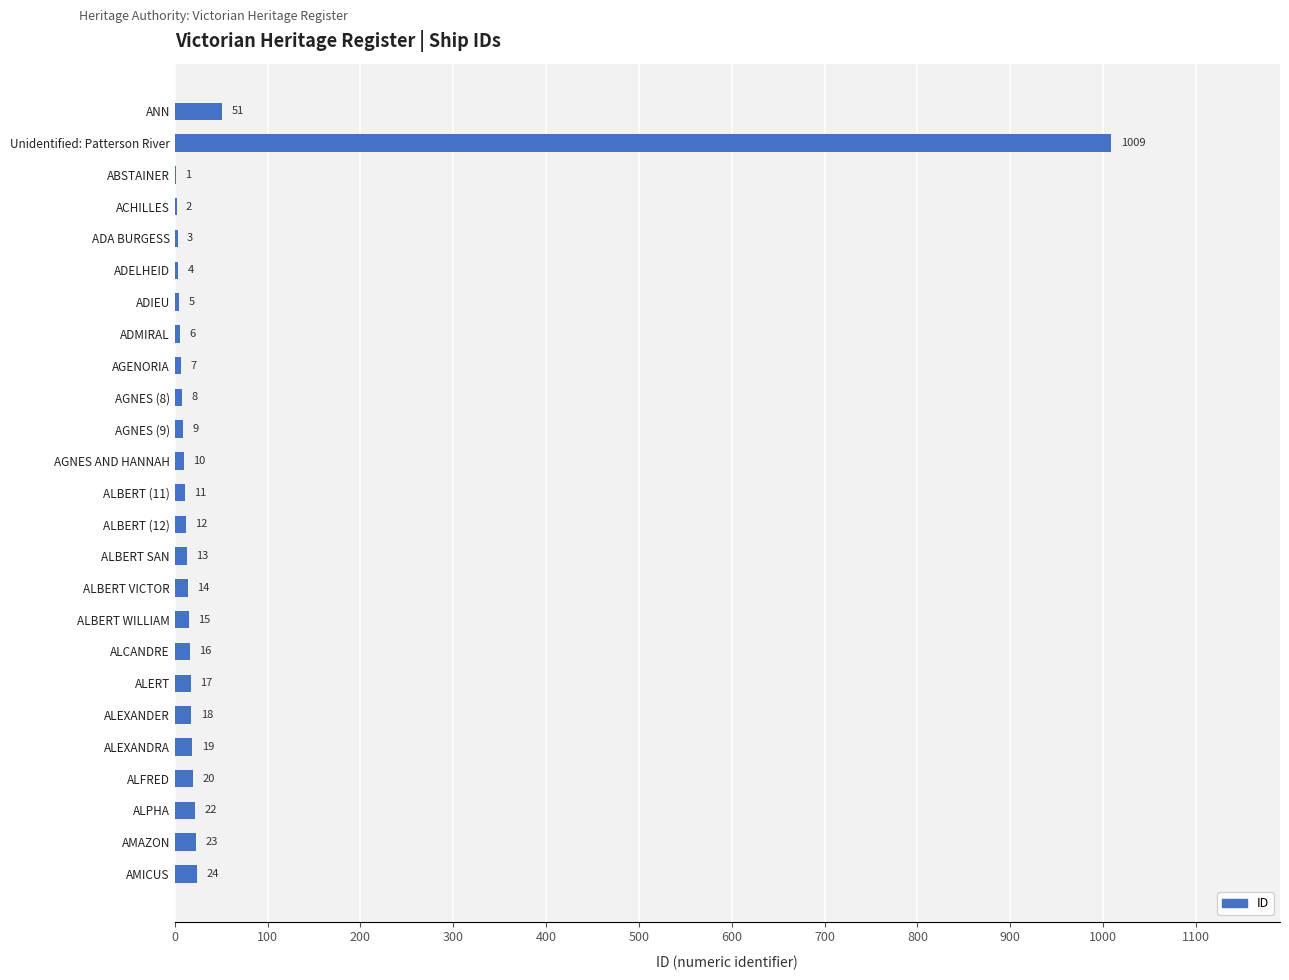

Reading top to bottom, extract all data points from this chart.

ANN=51	Unidentified: Patterson River=1009	ABSTAINER=1	ACHILLES=2	ADA BURGESS=3	ADELHEID=4	ADIEU=5	ADMIRAL=6	AGENORIA=7	AGNES (8)=8	AGNES (9)=9	AGNES AND HANNAH=10	ALBERT (11)=11	ALBERT (12)=12	ALBERT SAN=13	ALBERT VICTOR=14	ALBERT WILLIAM=15	ALCANDRE=16	ALERT=17	ALEXANDER=18	ALEXANDRA=19	ALFRED=20	ALPHA=22	AMAZON=23	AMICUS=24